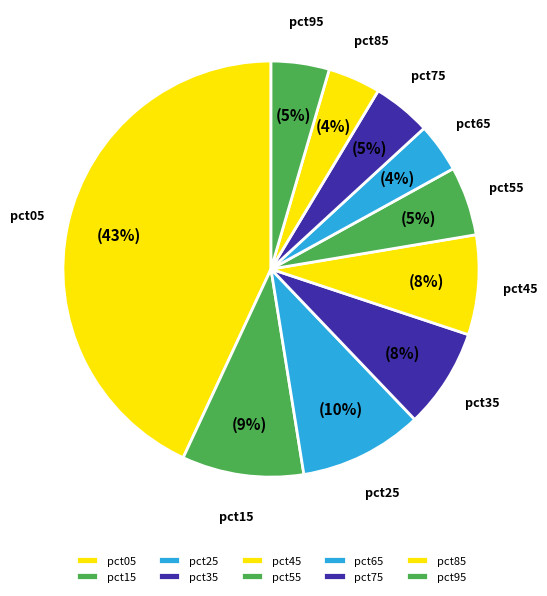

What is the smallest slice in the pie chart?

pct65